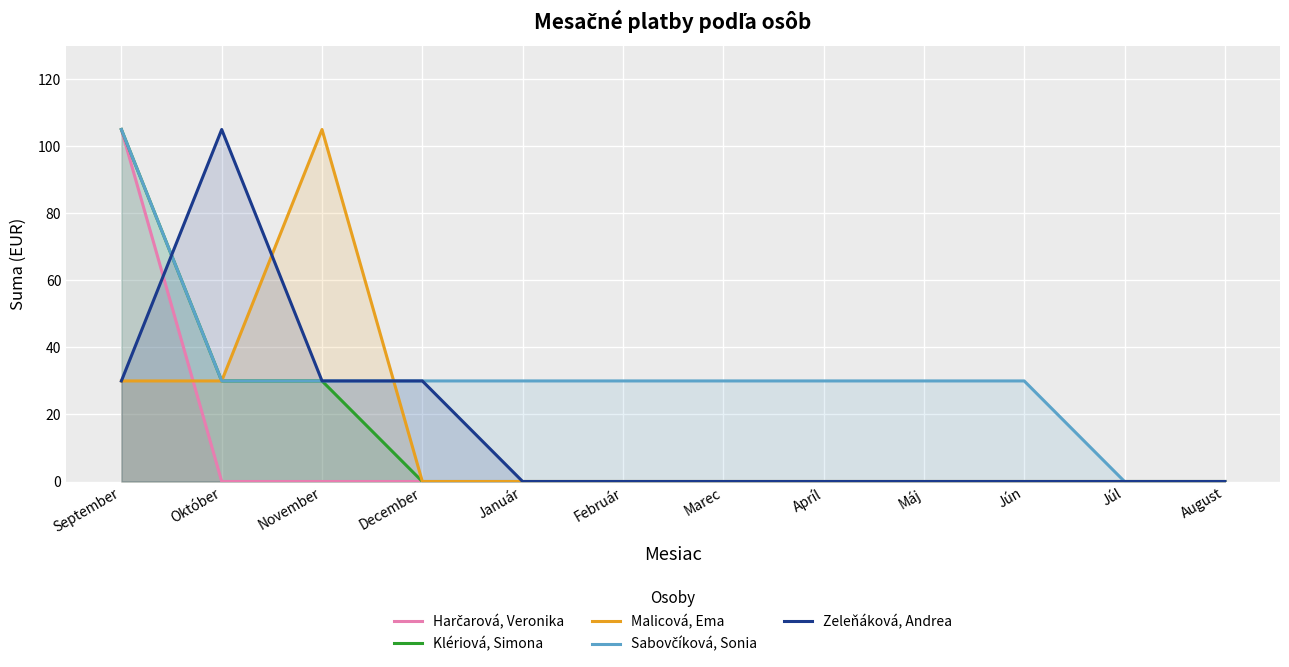

What position from the left is August?

12